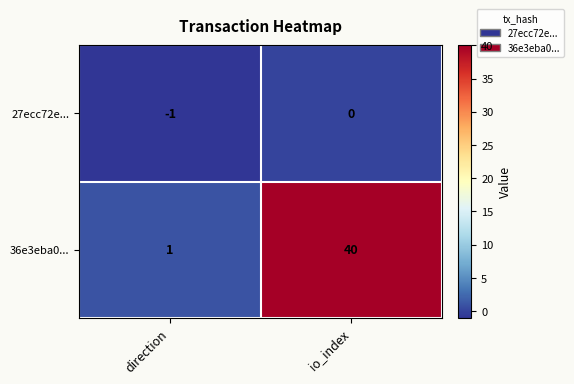

Reading left to right, what are all the values shown in this chart?

27ecc72e...: -1	0
36e3eba0...: 1	40